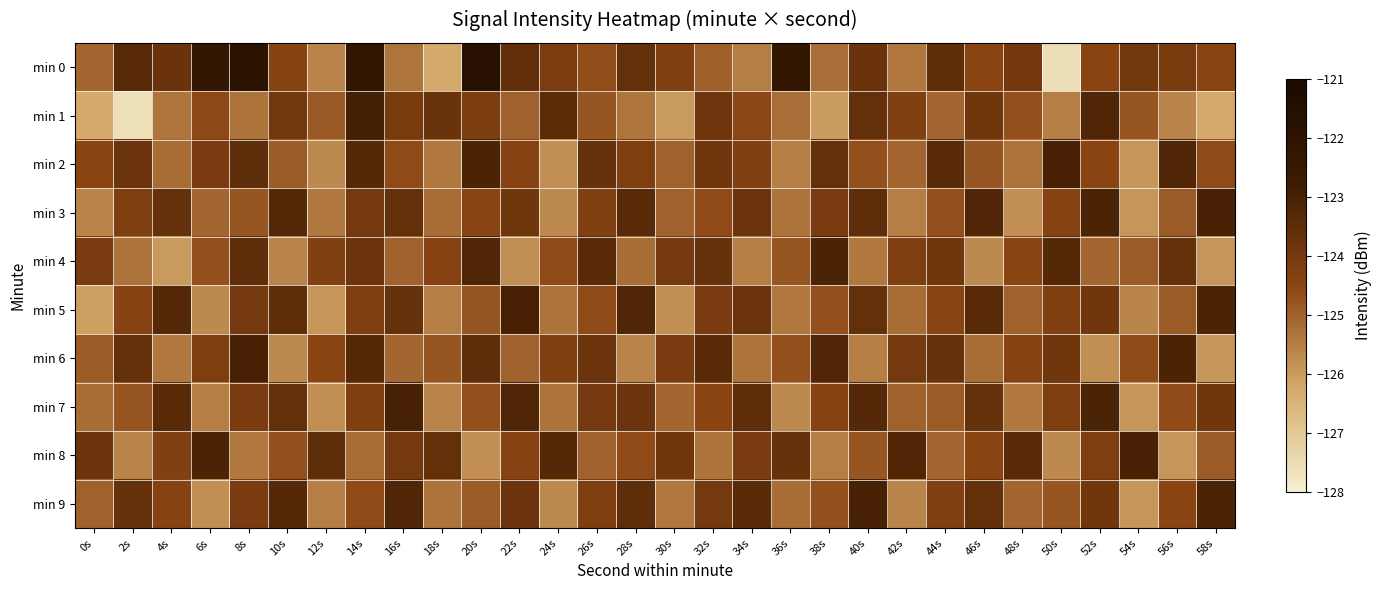

At 20s, list the series in order from largest to smallest.

min 0, min 2, min 4, min 6, min 1, min 3, min 7, min 5, min 9, min 8